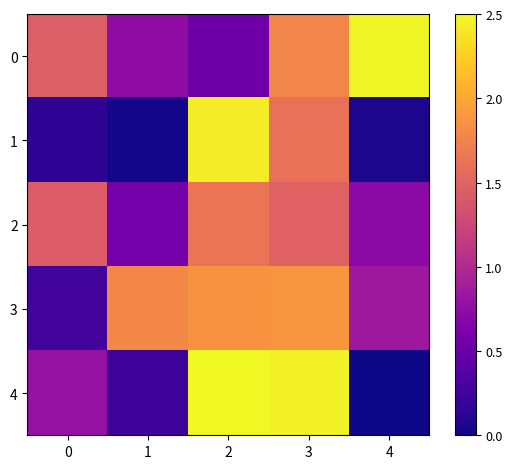

Reading left to right, list all the values displayed in this chart.

0: 0=1.5	1=0.7	2=0.5	3=1.8	4=2.5
1: 0=0.2	1=0.0	2=2.4	3=1.6	4=0.1
2: 0=1.4	1=0.6	2=1.6	3=1.5	4=0.7
3: 0=0.3	1=1.8	2=1.9	3=1.9	4=0.8
4: 0=0.8	1=0.2	2=2.5	3=2.4	4=0.0